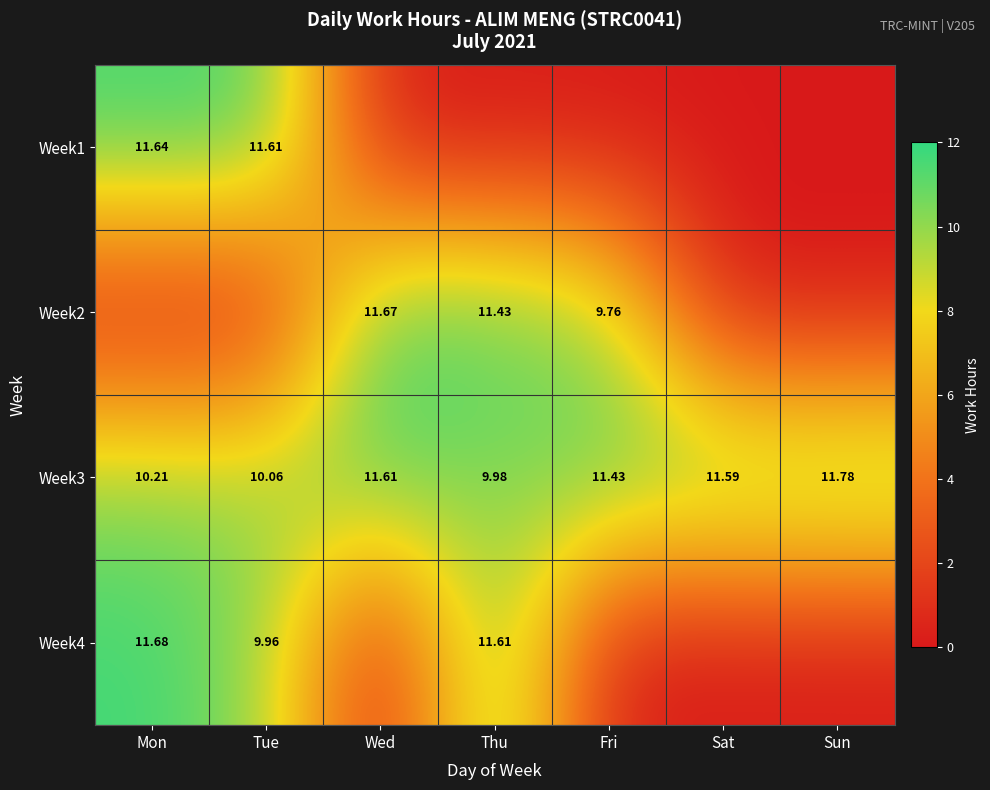

True or false: Week2 has a value of 19.9 at Wed.

False